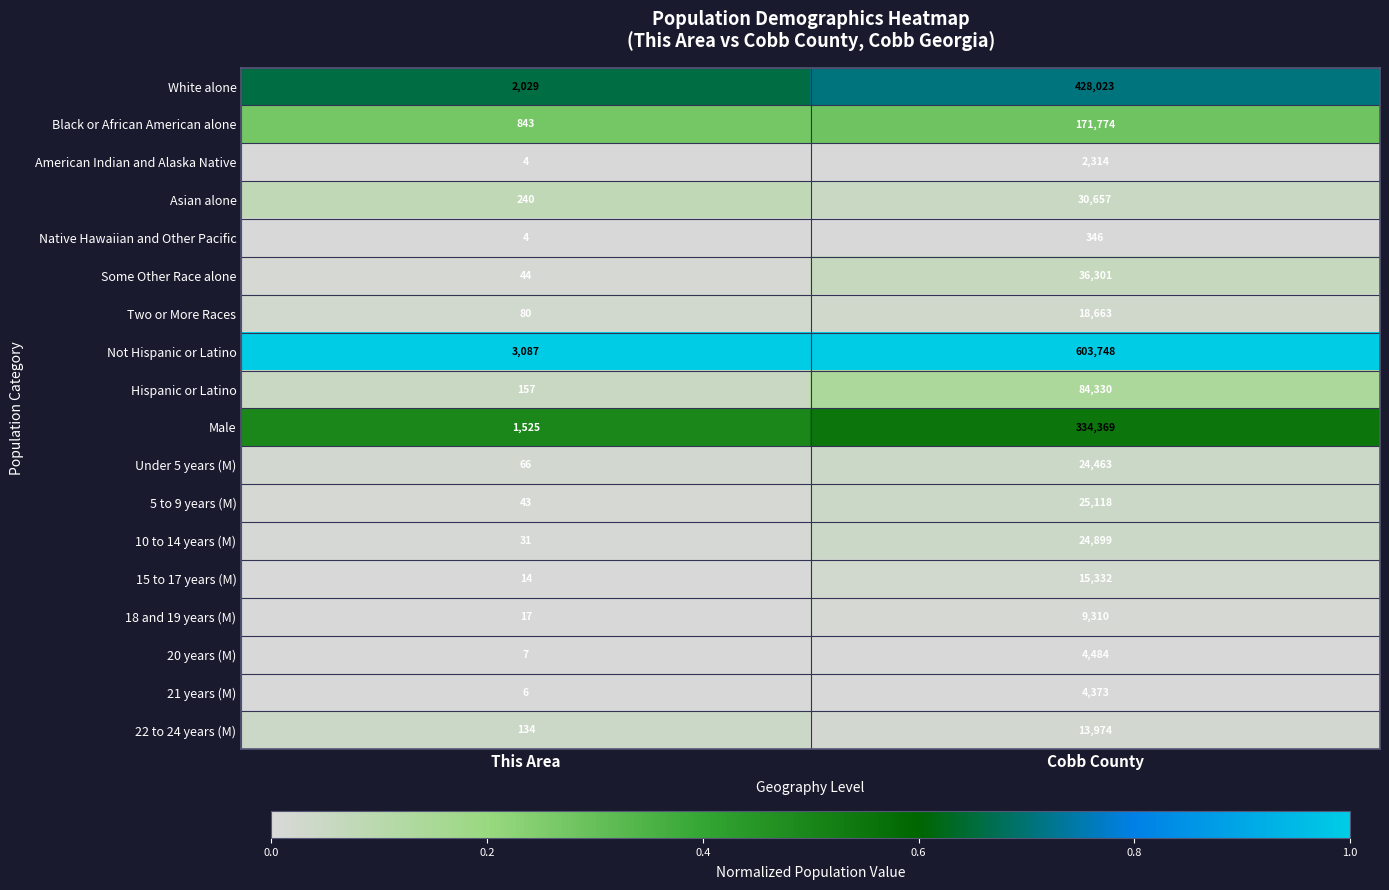

List the labels in order of Native Hawaiian and Other Pacific value, smallest first.

This Area, Cobb County